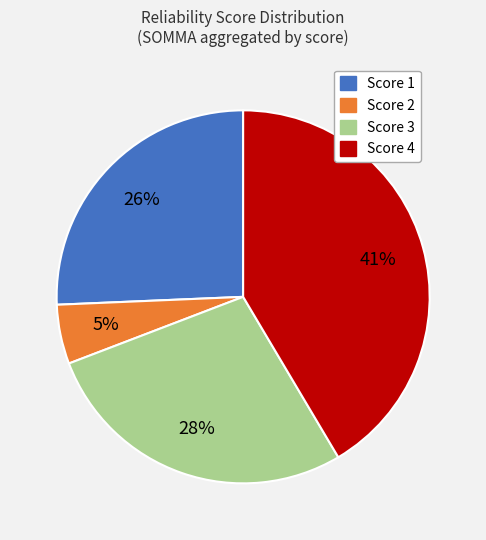

Count the number of slices in the pie.

4